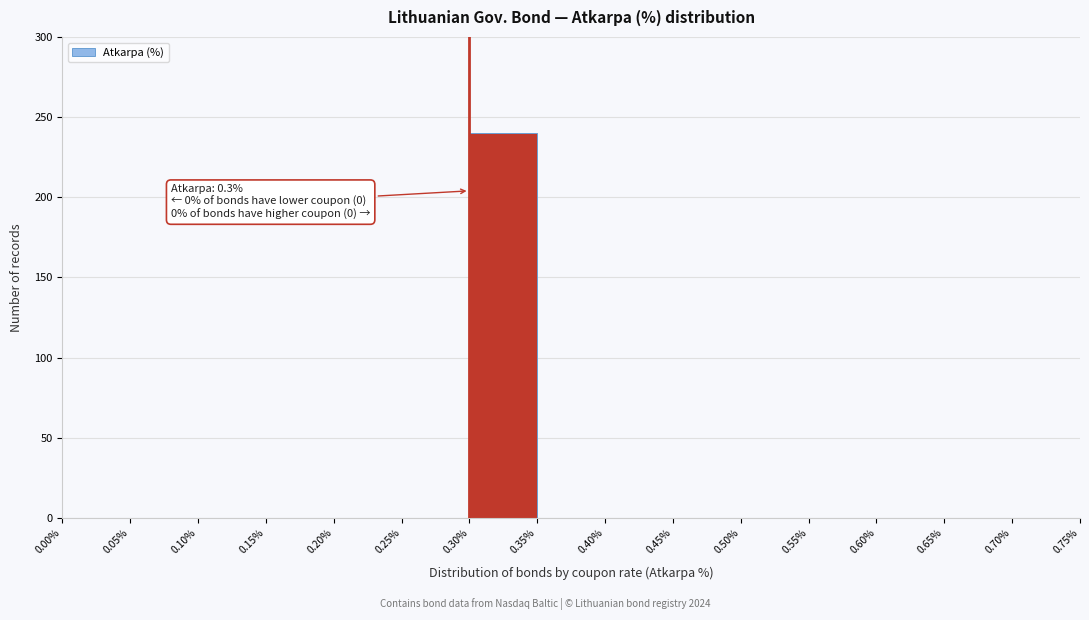

Which range on the x-axis has the tallest bar?

0.30% to 0.35%